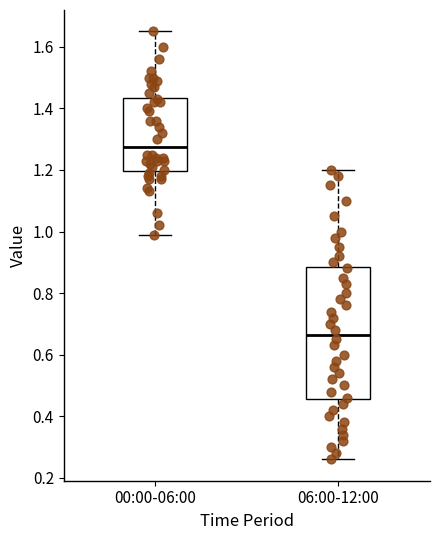

Reading left to right, transcribe this box plot: for each box, give where its median line is, the range the box spans, and where its two whiskers end, as read against the y-axis. The values are not printed on the chart, so give them approximately, as read against the axis.

00:00-06:00: median 1.28, box 1.20 to 1.44, whiskers 1.00 to 1.66
06:00-12:00: median 0.66, box 0.46 to 0.88, whiskers 0.26 to 1.20